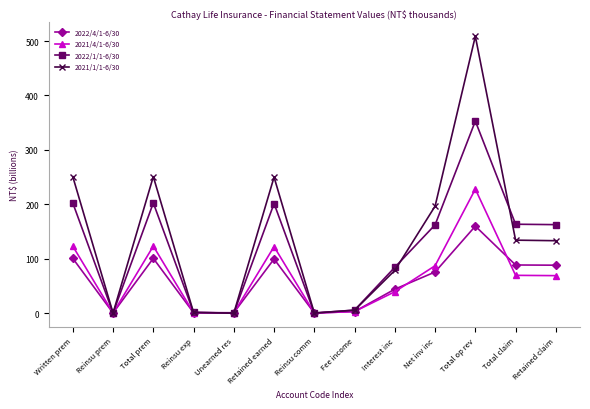

True or false: 2022/1/1-6/30 has a value of 295.0 at Total prem.

False